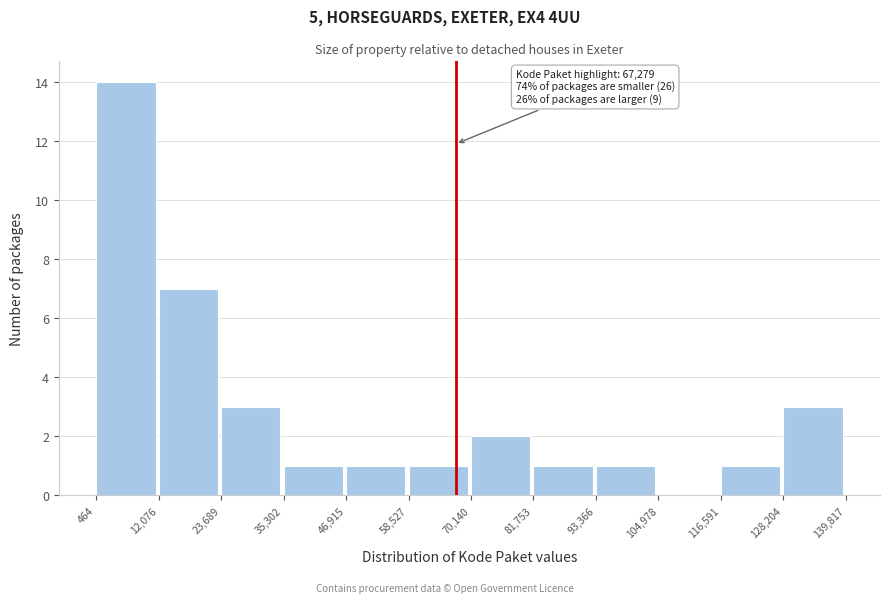

Which range on the x-axis has the tallest bar?

464 to 12,076